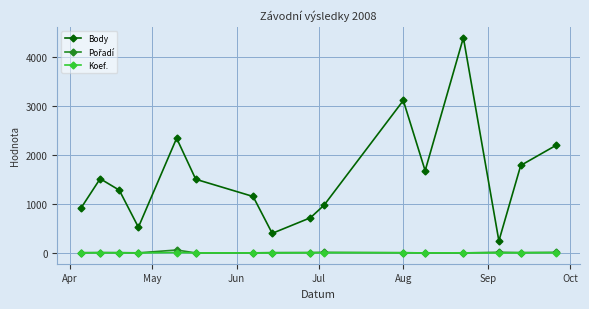

Which series has the widest spread of values?

Body